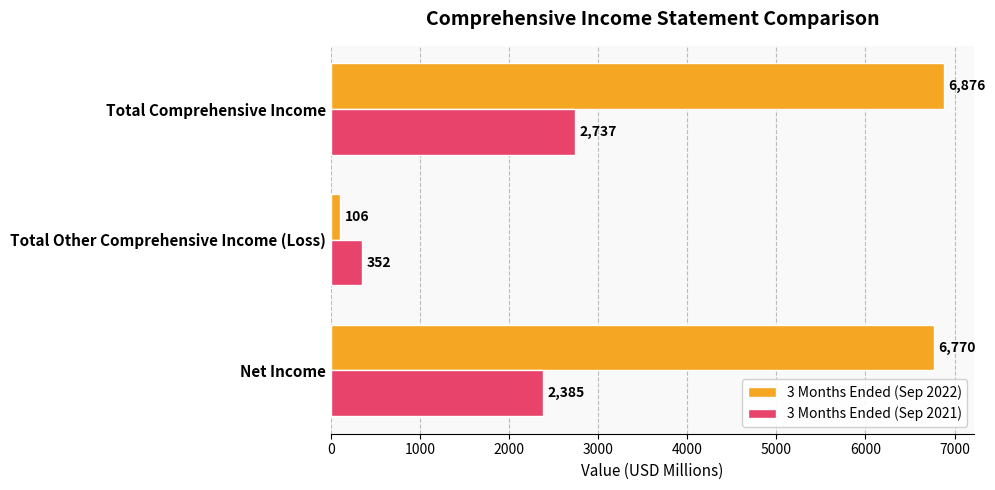

List the series in order of their peak value, lowest first.

3 Months Ended (Sep 2021), 3 Months Ended (Sep 2022)